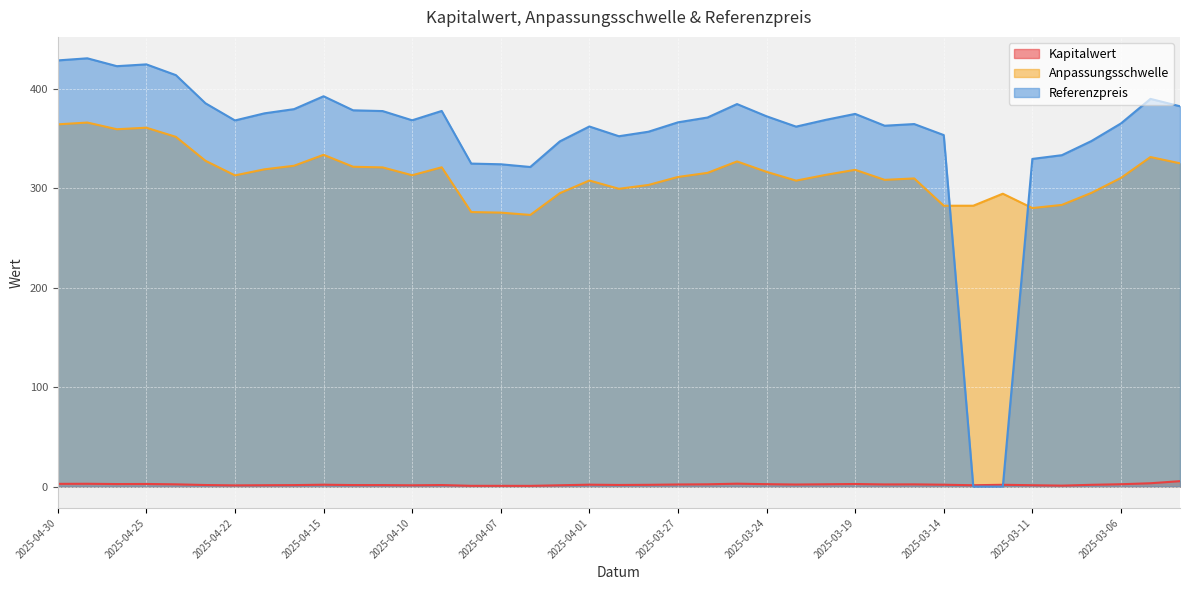

The Kapitalwert series shows 1.0 at 2025-04-29. True or false?

False